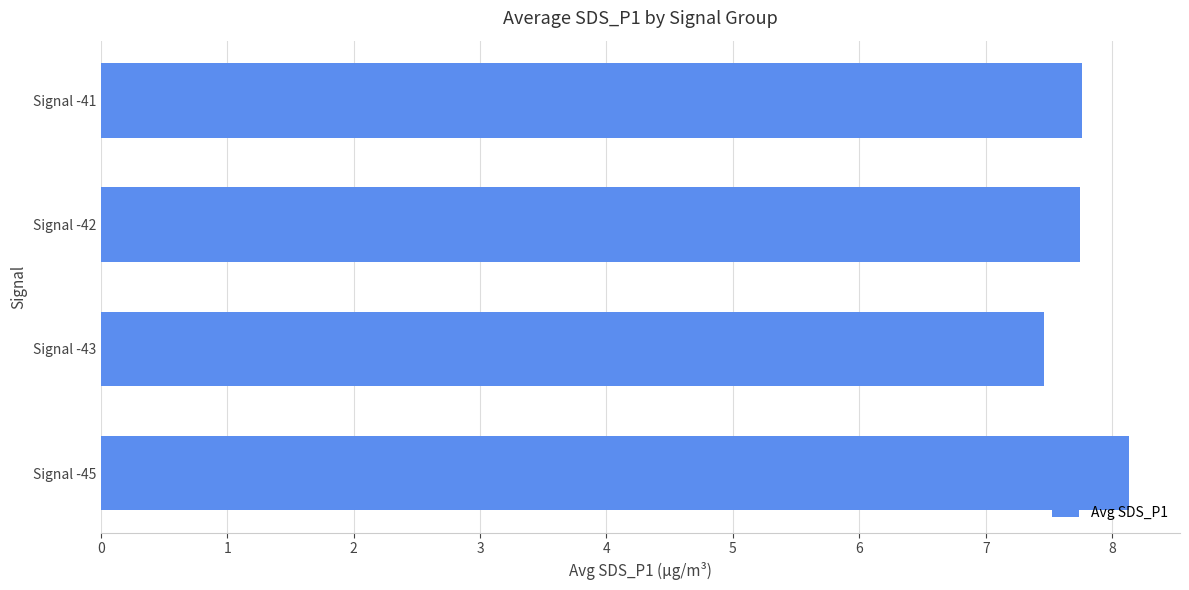

The chart shows a value of 1.6 at Signal -45. True or false?

False